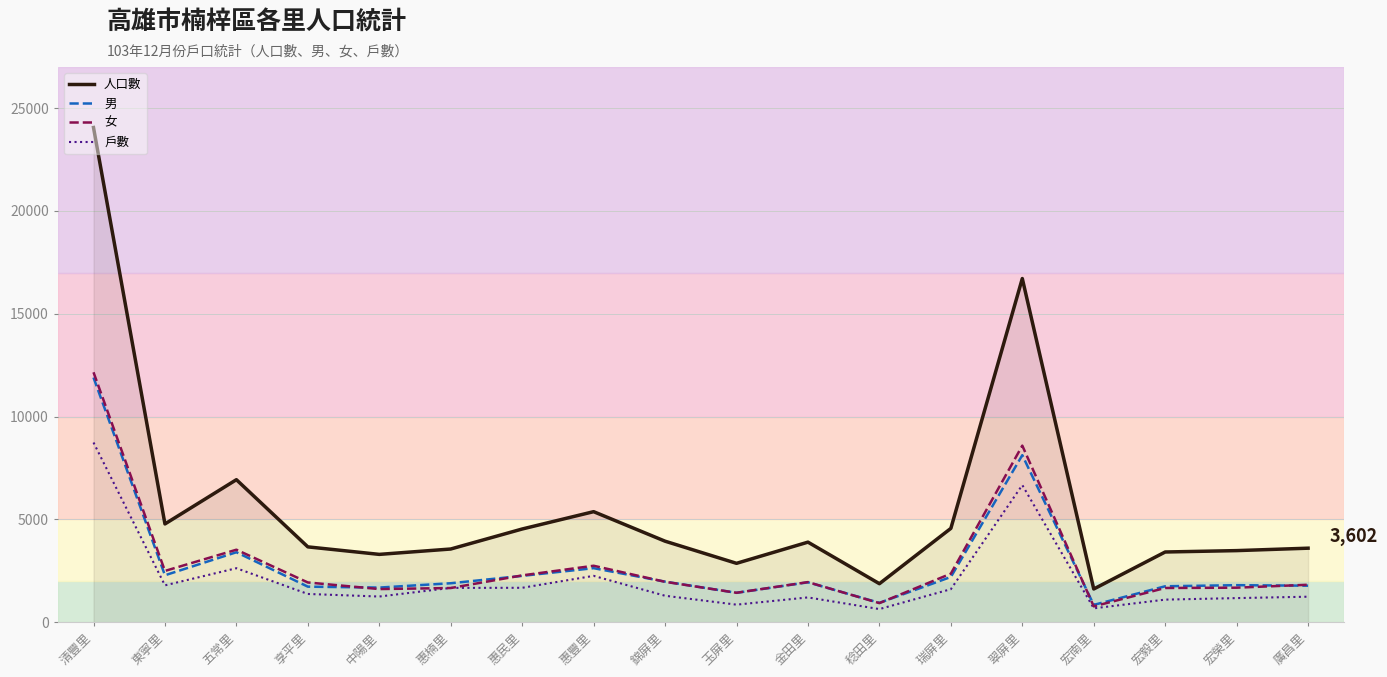

What is the total value across all series at 廣昌里?

8447